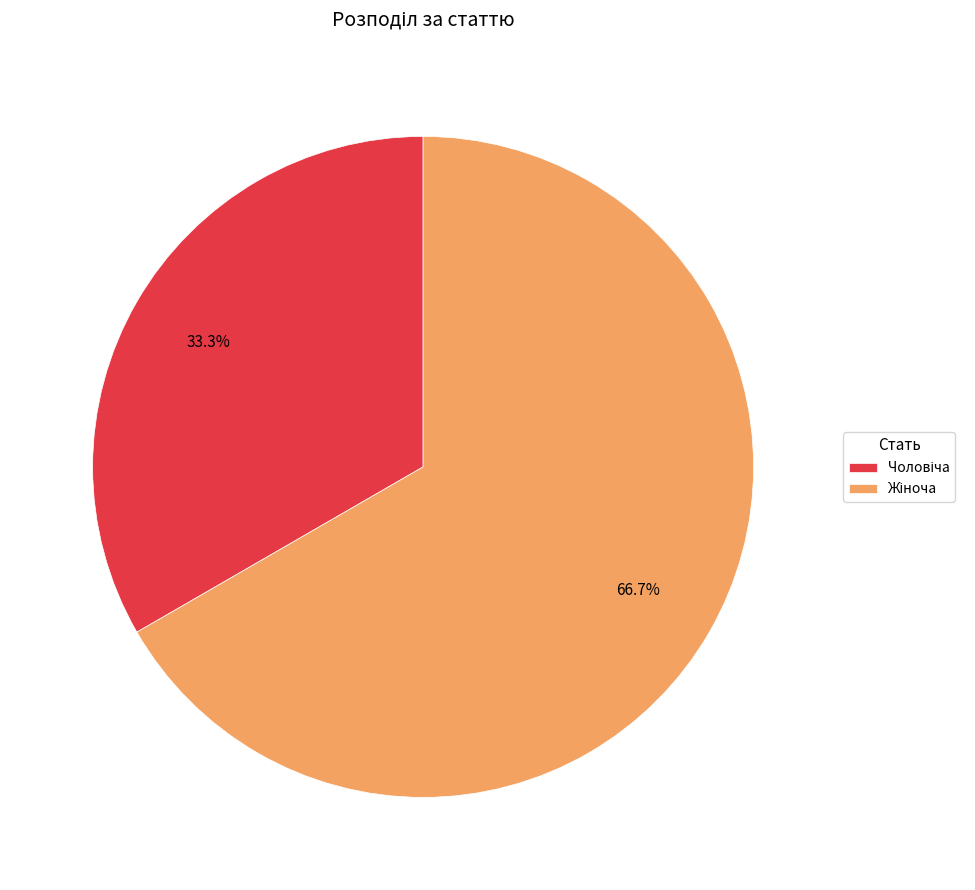

Is there any slice that represents more than half of the pie?

Yes